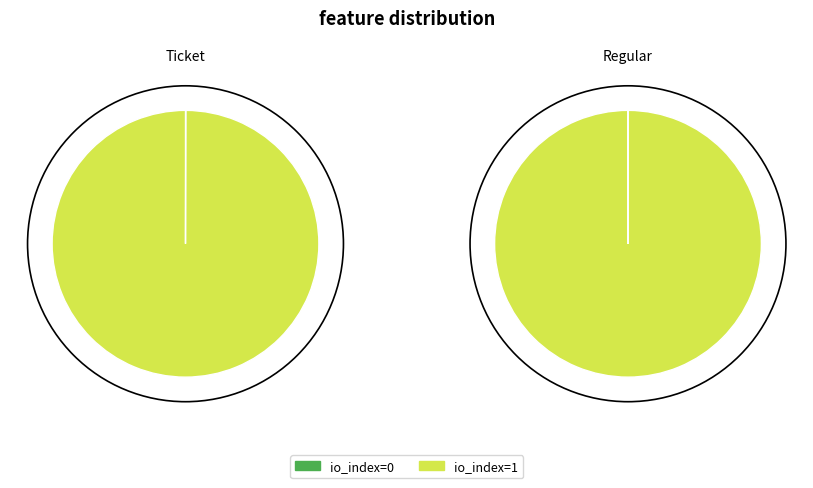

Count the number of slices in the pie.

2